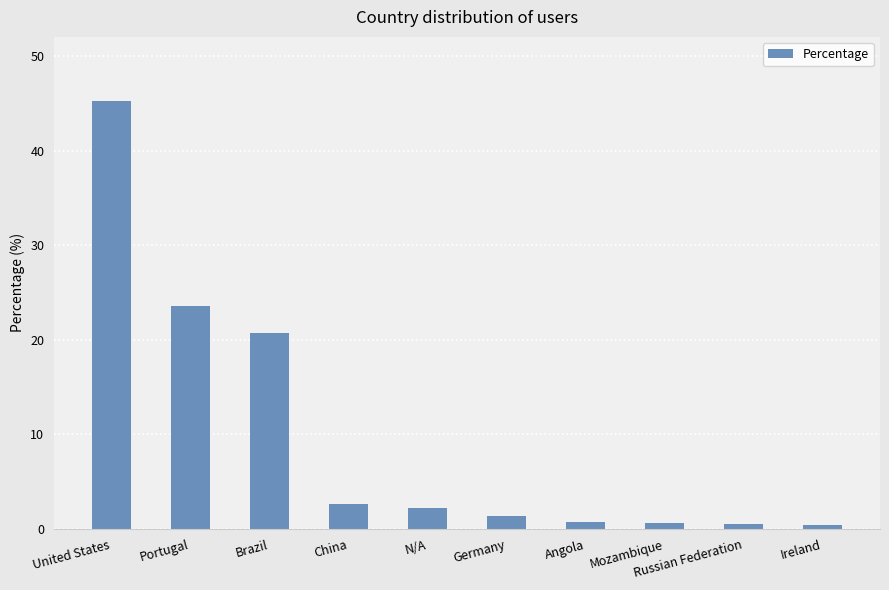

What is the minimum value shown in the chart?

0.4